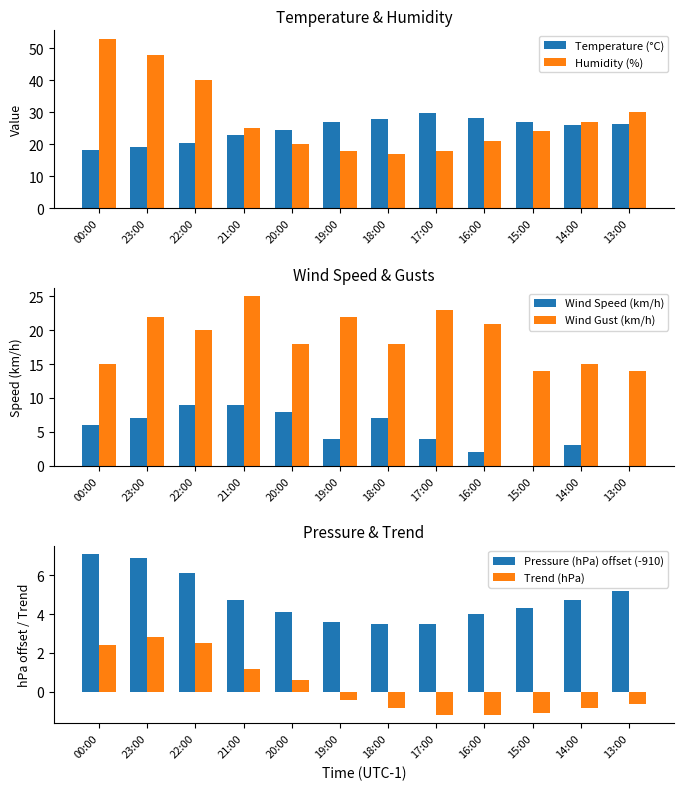

What is the label of the 12th bar from the left?

13:00